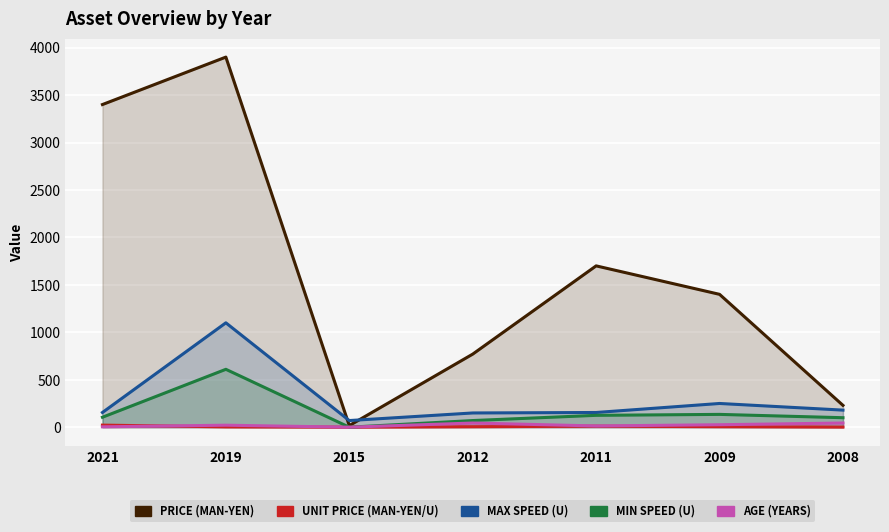

Which has a higher value, 2008 or 2011?

2011